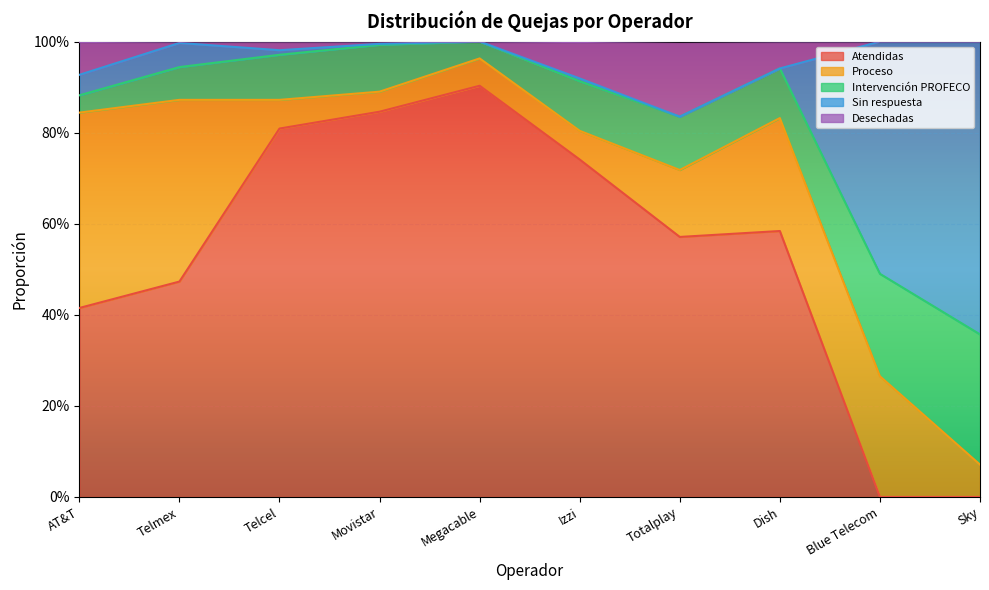

The Atendidas series shows 0.7 at AT&T. True or false?

False